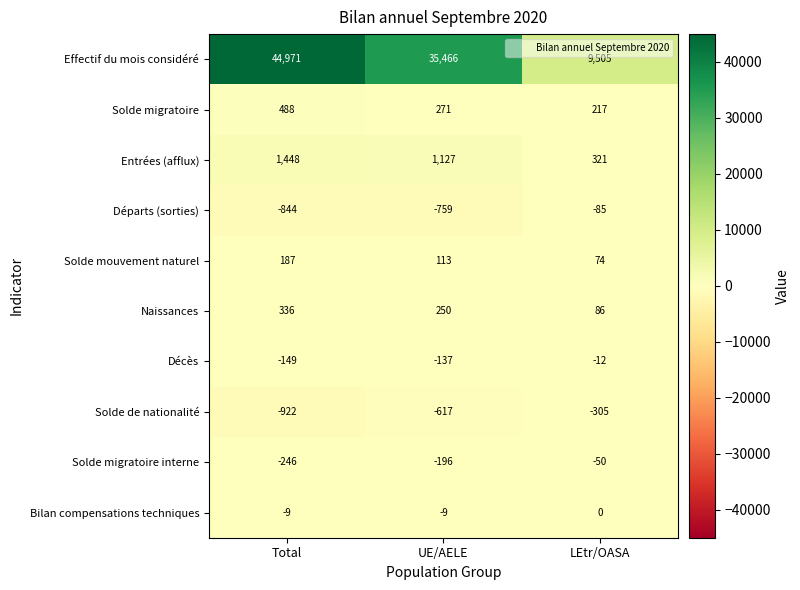

What is the smallest value displayed?

-922